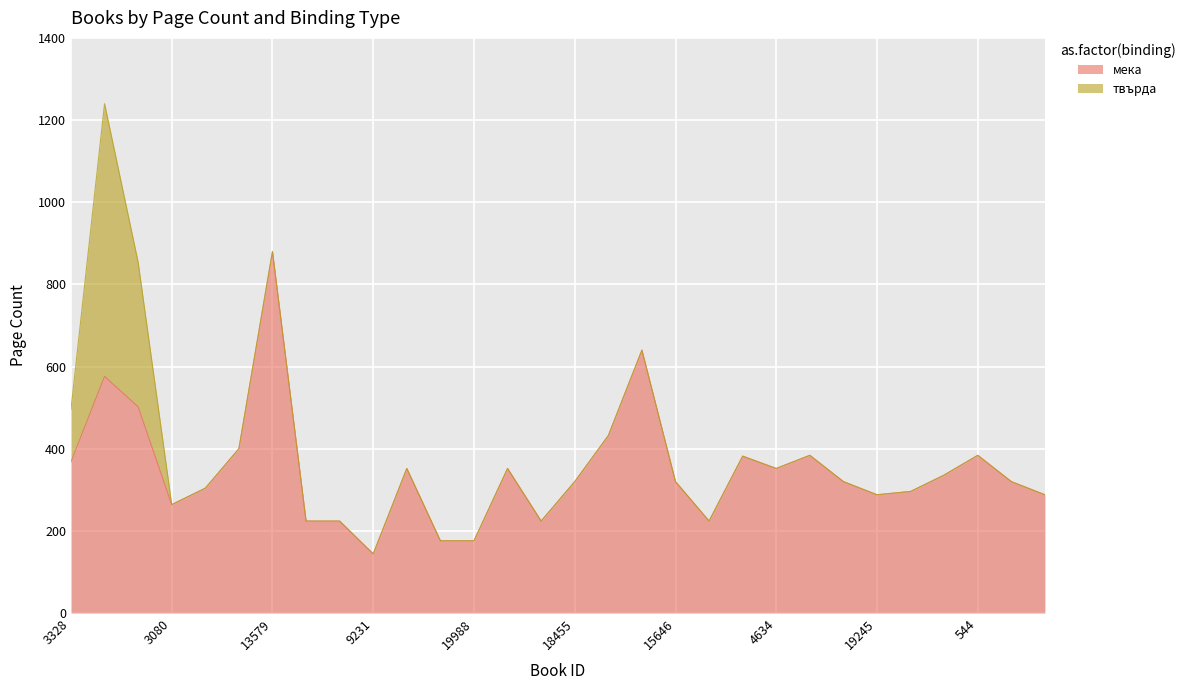

Reading left to right, transcribe all the data shown in this chart.

3328=368	14340=576	18694=502	3080=264	18697=304	6166=400	13579=880	17675=224	17676=224	9231=144	19475=352	19987=176	19988=176	2069=352	19990=224	18455=320	15643=432	3358=640	15646=320	19999=224	15642=382	4634=352	17959=384	9772=320	19245=288	10017=296	34=336	544=384	545=320	19231=288